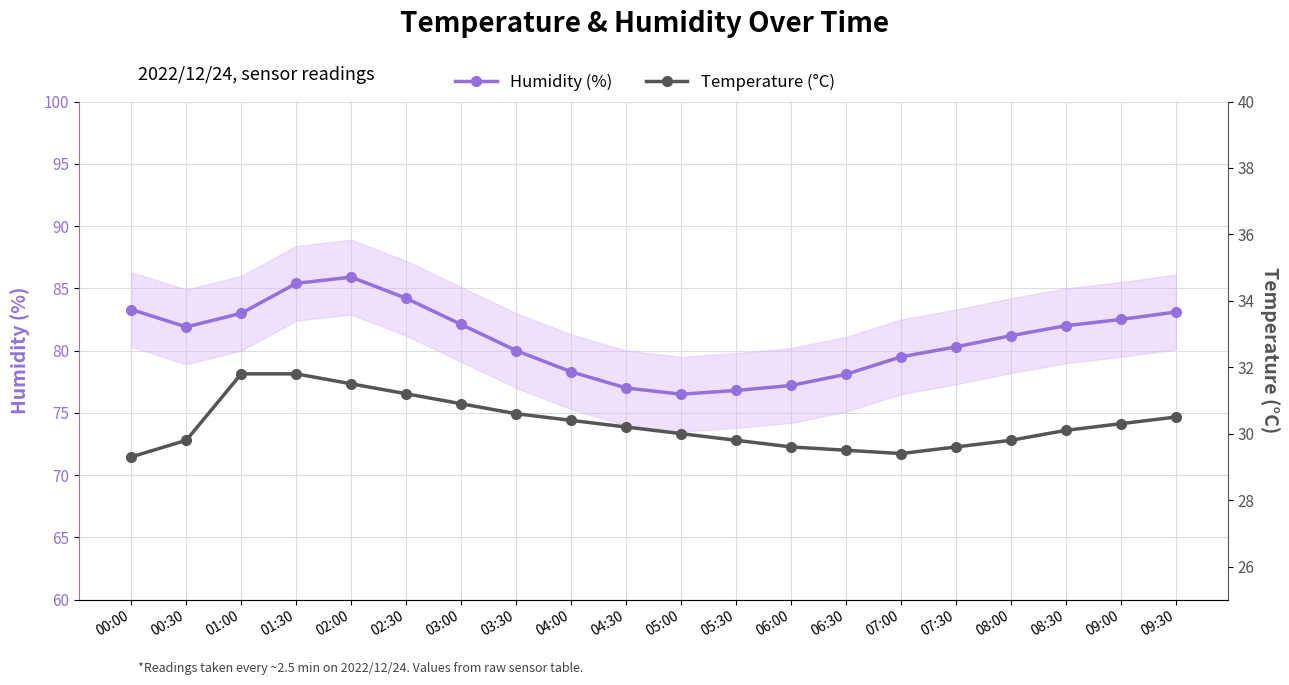

True or false: Temperature (°C) and Humidity (%) intersect in this chart.

False